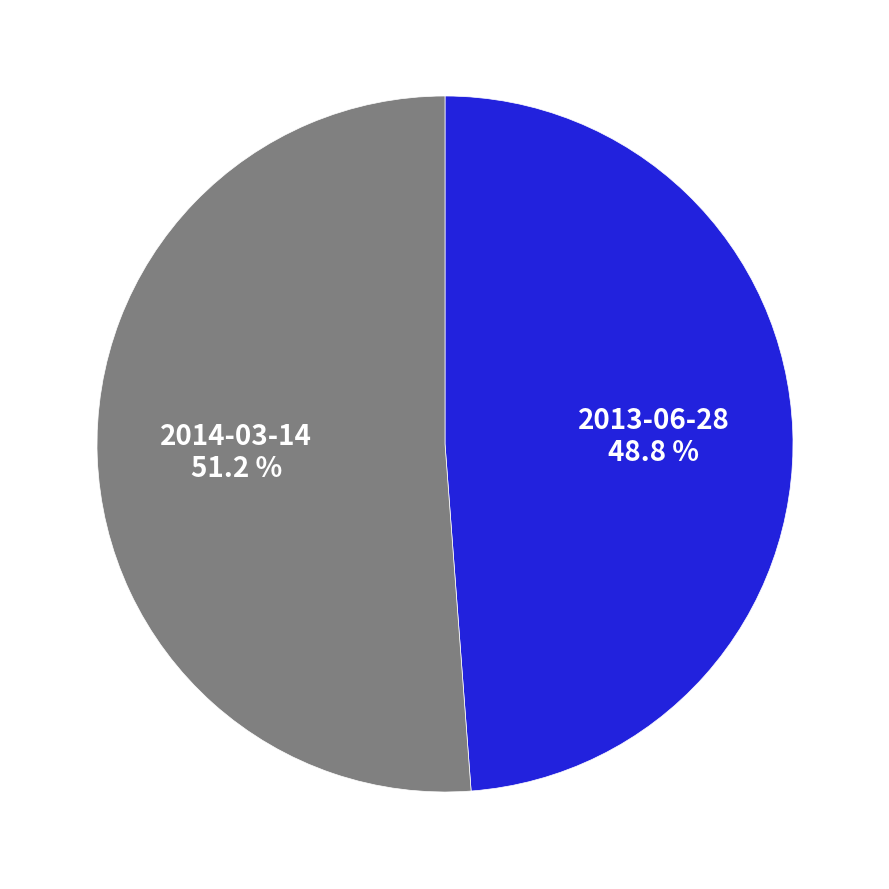

Which category has the smallest portion of the pie?

2013-06-28